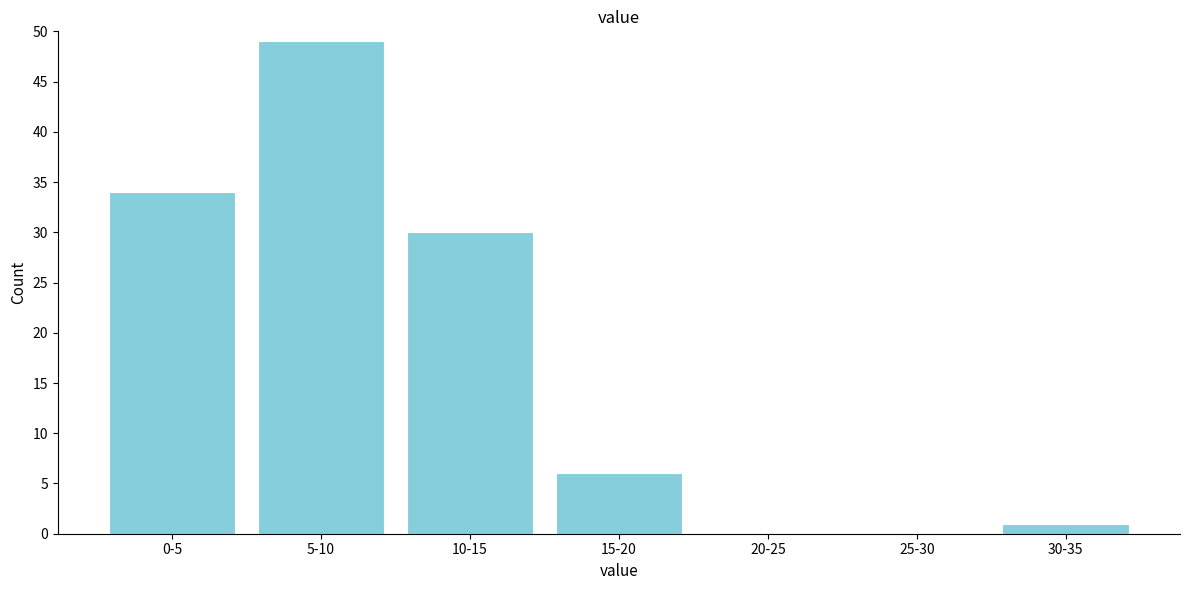

Reading left to right, extract all data points from this chart.

0-5=34	5-10=49	10-15=30	15-20=6	20-25=0	25-30=0	30-35=1